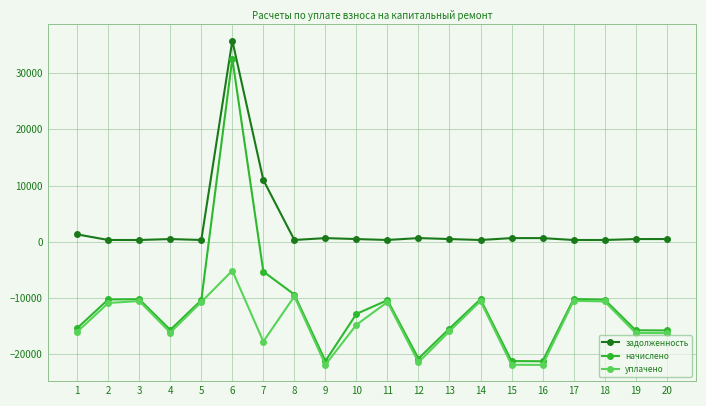

Where is the first local minimum for начислено?

4